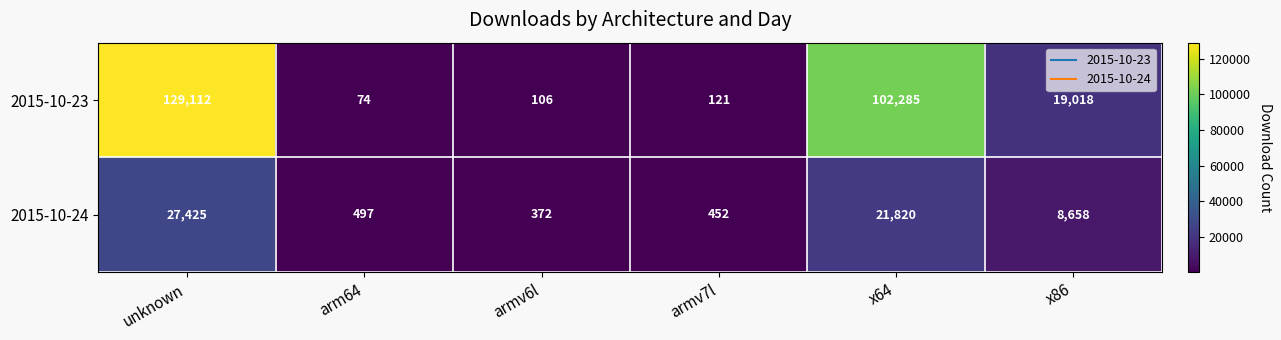

Count the number of data series in this chart.

2